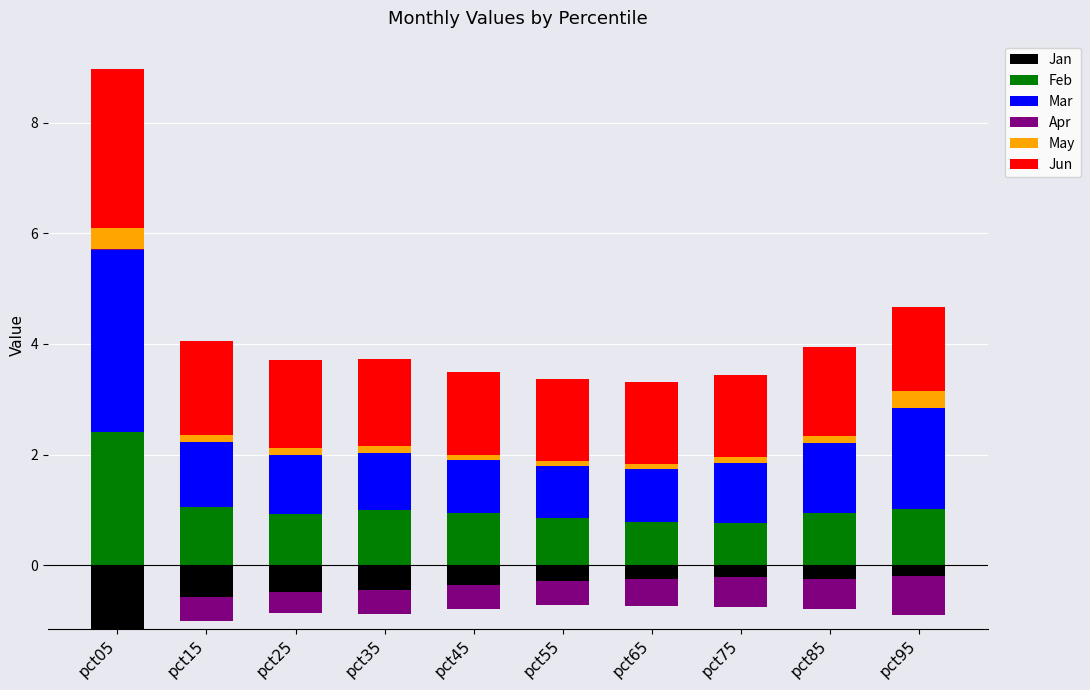

How many data points in Mar are above 1?

7